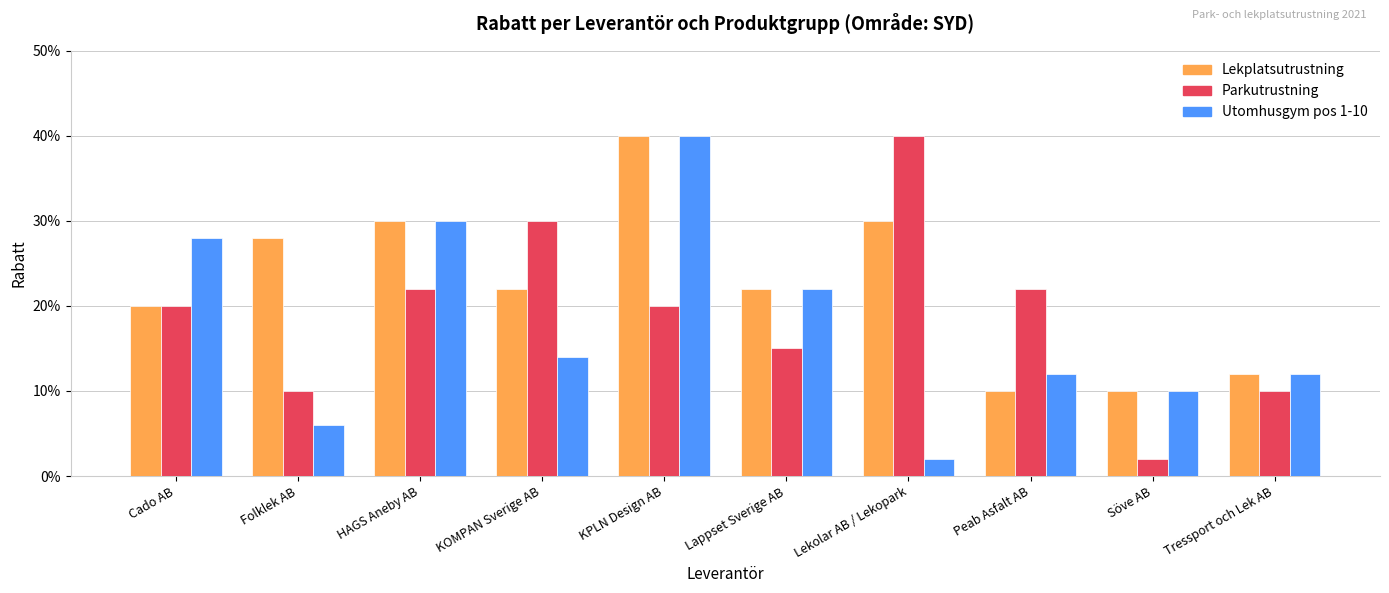

What is the value of the Parkutrustning bar at the 1st from the left?

0.2